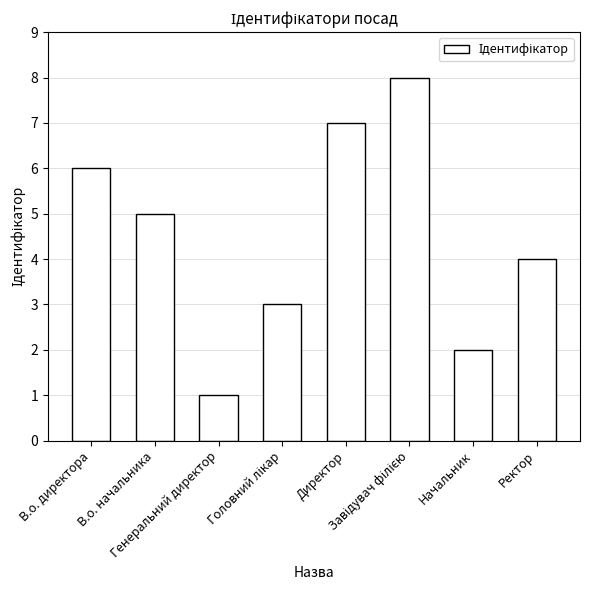

The chart shows a value of 4 at Ректор. True or false?

True